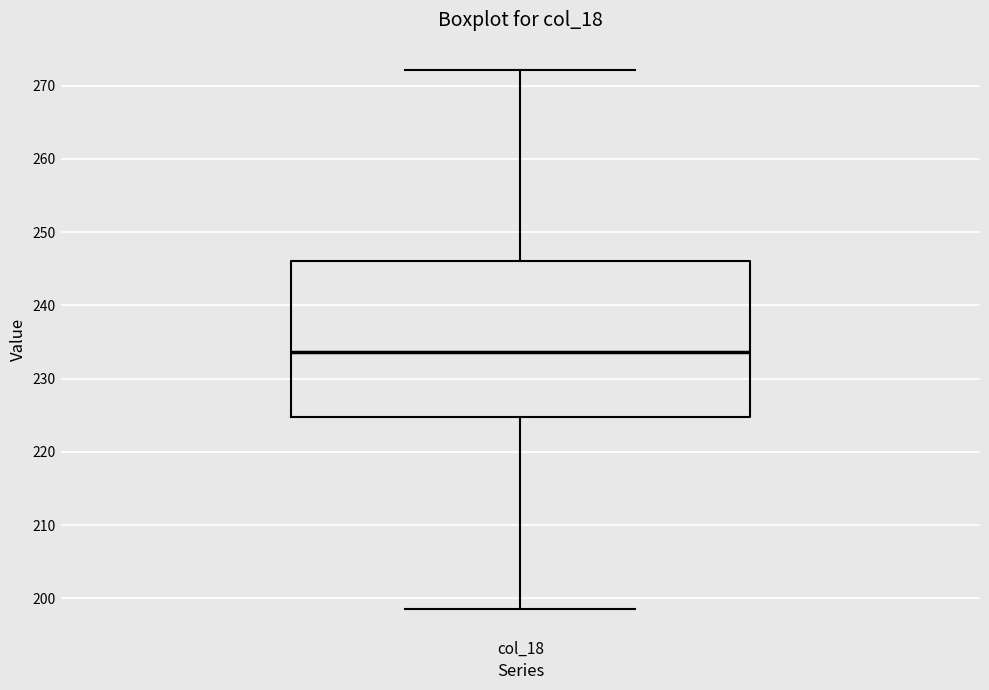

Where does the lower whisker of the box for col_18 end on the y-axis? The values are not printed on the chart, so give them approximately, as read against the axis.

199